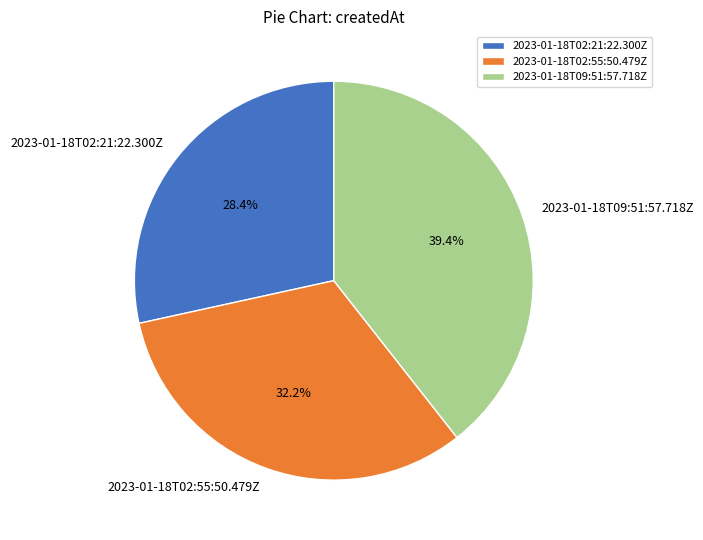

True or false: 2023-01-18T02:55:50.479Z accounts for 18% of the total.

False